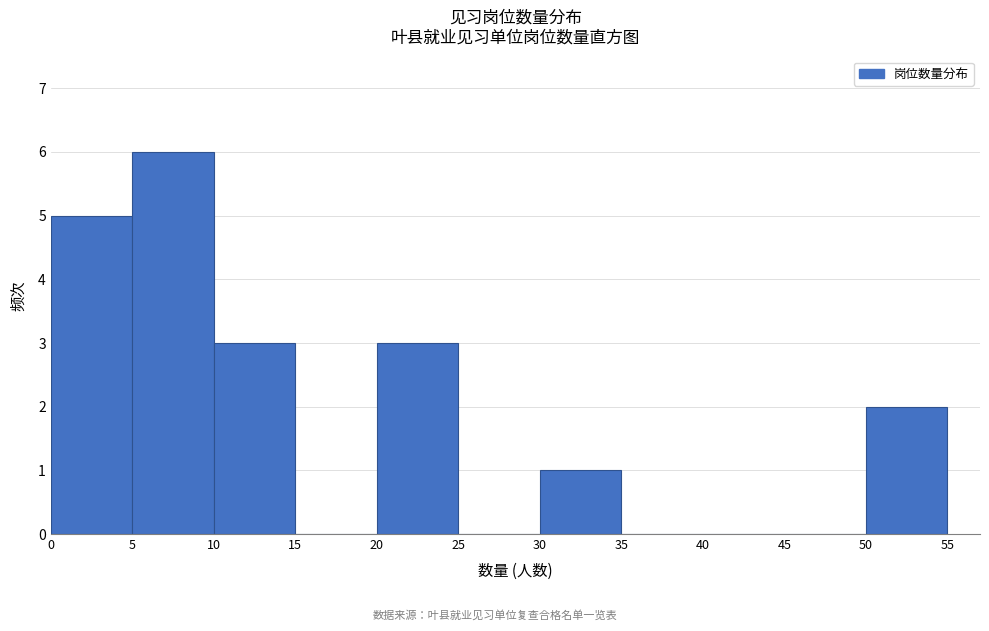

How tall is the bar that spans 50 to 55 on the x-axis? The values are not printed on the chart, so give them approximately, as read against the axis.

2